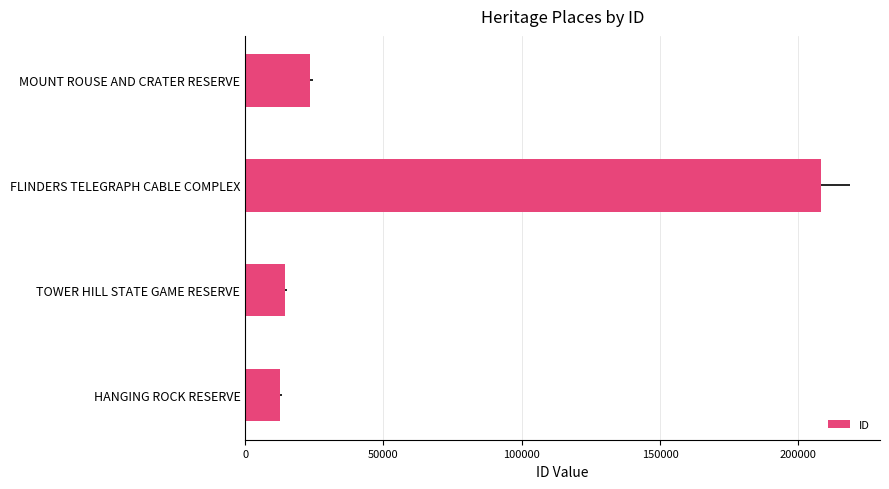

Between FLINDERS TELEGRAPH CABLE COMPLEX and TOWER HILL STATE GAME RESERVE, which is larger?

FLINDERS TELEGRAPH CABLE COMPLEX